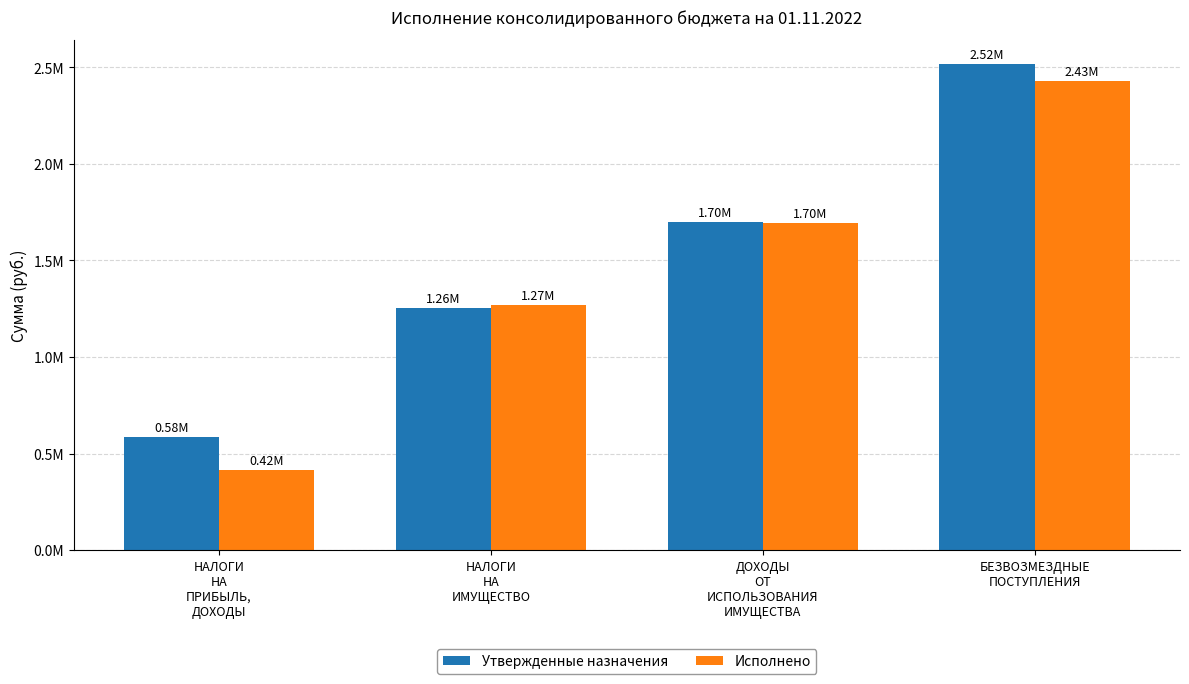

What is the difference between the Исполнено values at ДОХОДЫ
ОТ
ИСПОЛЬЗОВАНИЯ
ИМУЩЕСТВА and НАЛОГИ
НА
ПРИБЫЛЬ,
ДОХОДЫ?

1280224.8